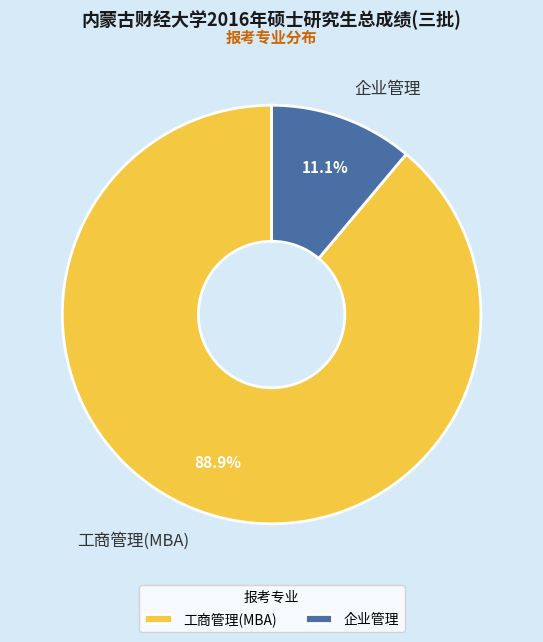

Which slice is the largest?

工商管理(MBA)